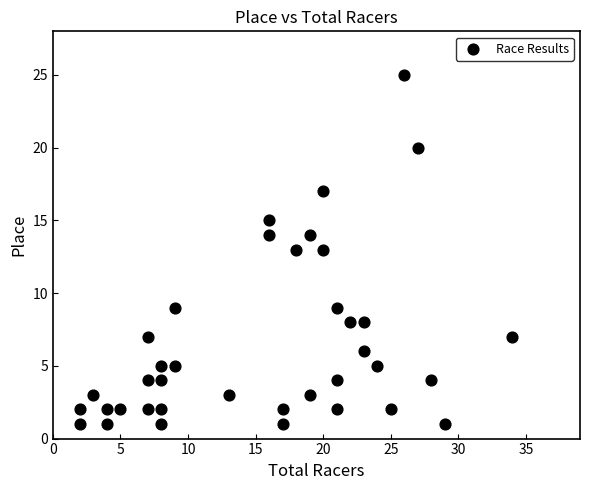

What is the range of Y values (max minus min)?

24